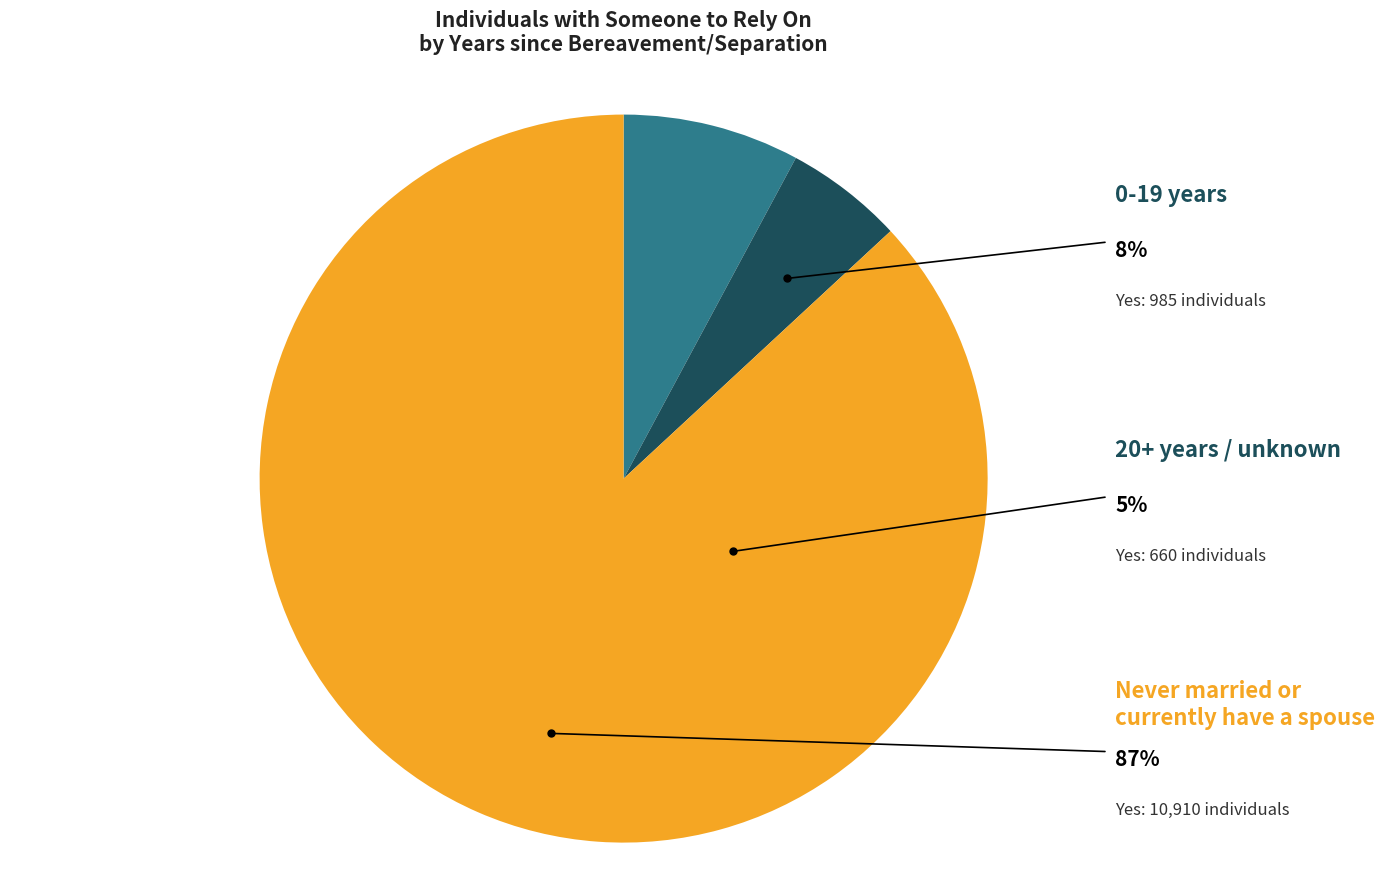

Does any single category account for the majority?

Yes